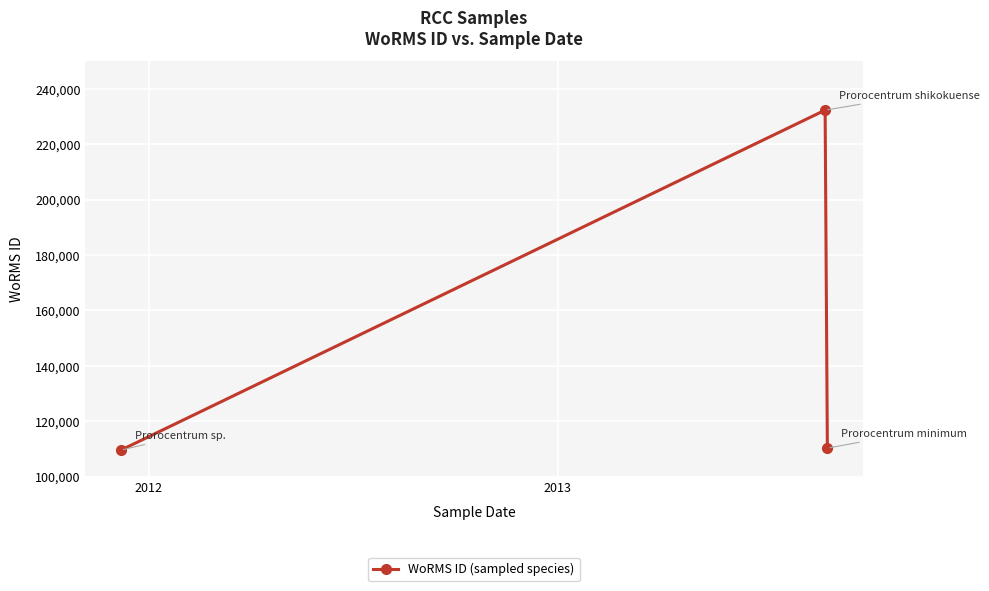

What is the average value?

150725